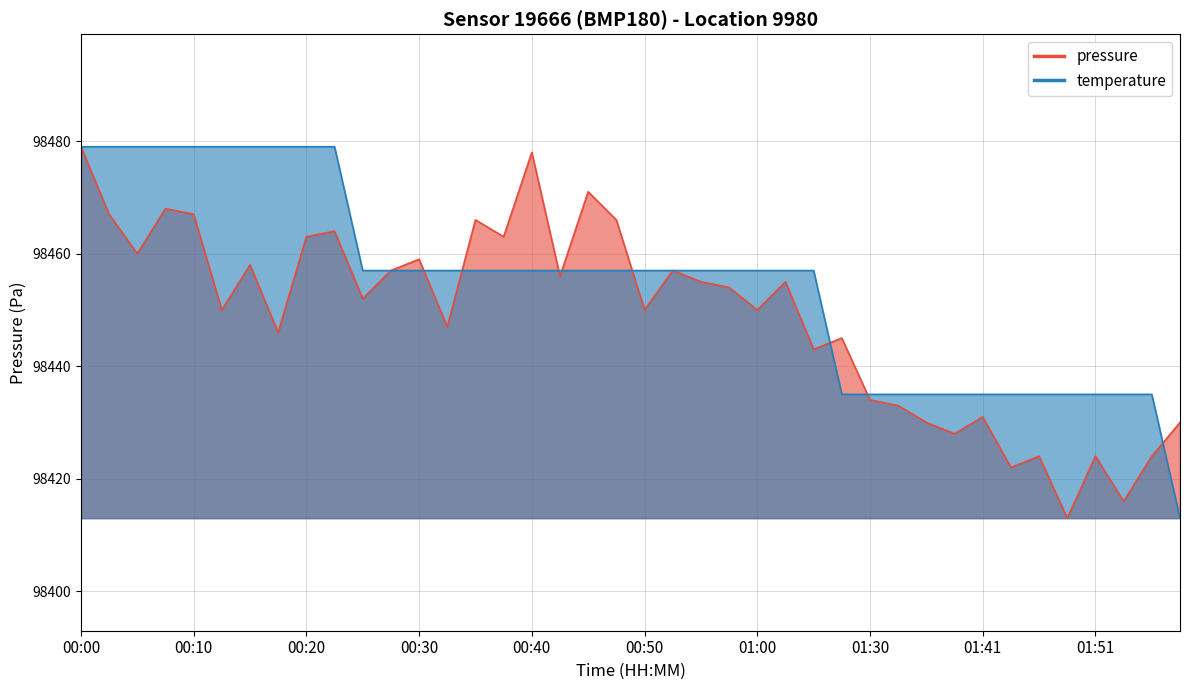

What is the label of the 1st point from the left?

00:00